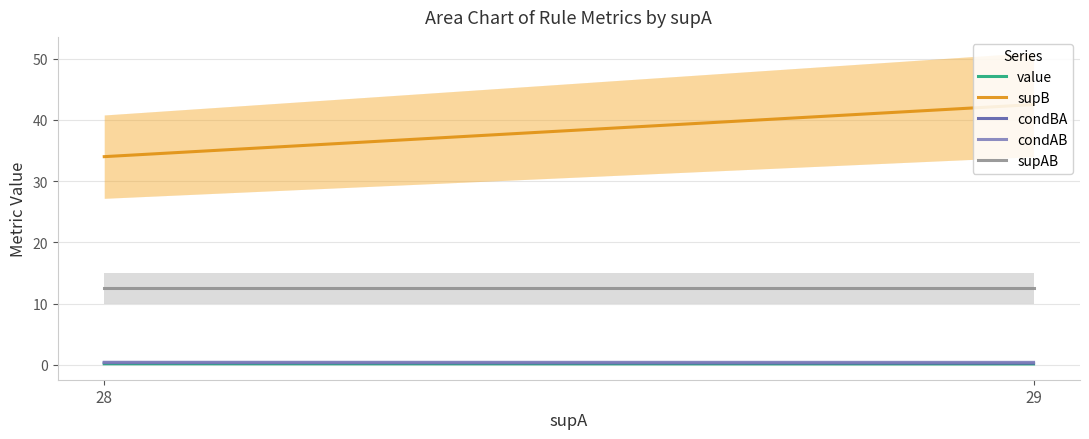

How many data points does each series have?

2